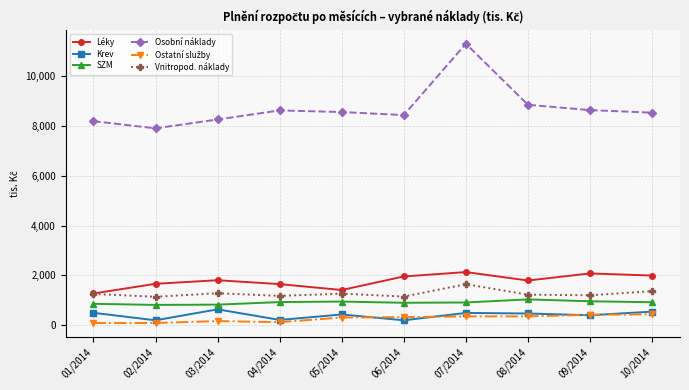

Between 07/2014 and 10/2014, which series saw the biggest shift?

Osobní náklady